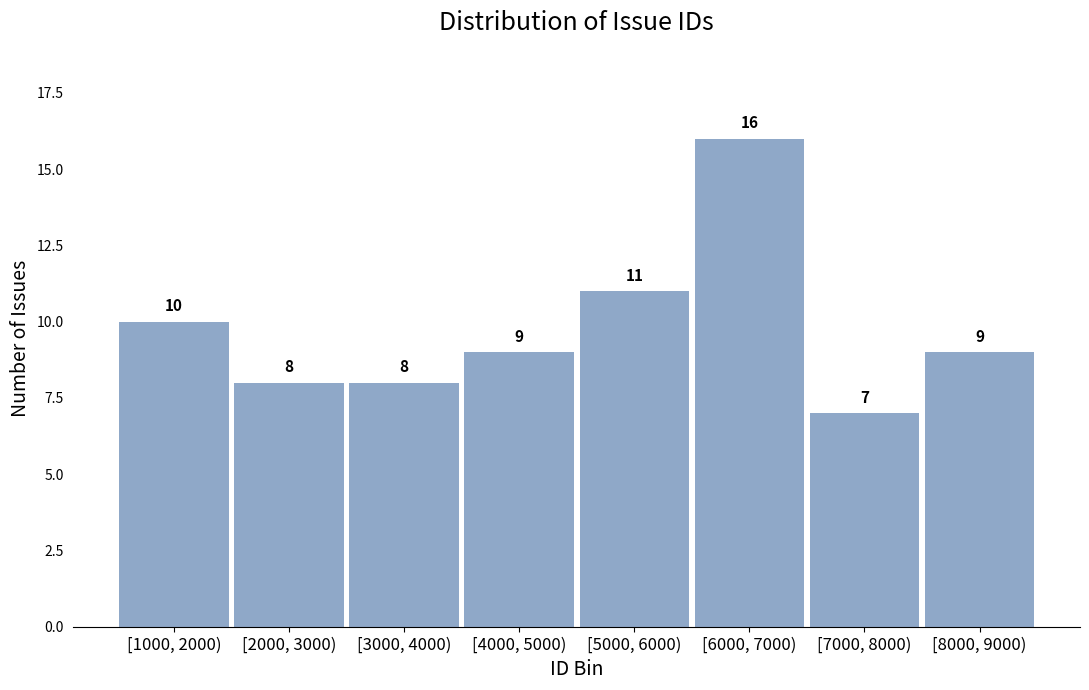

Reading left to right, what are all the values shown in this chart?

10	8	8	9	11	16	7	9